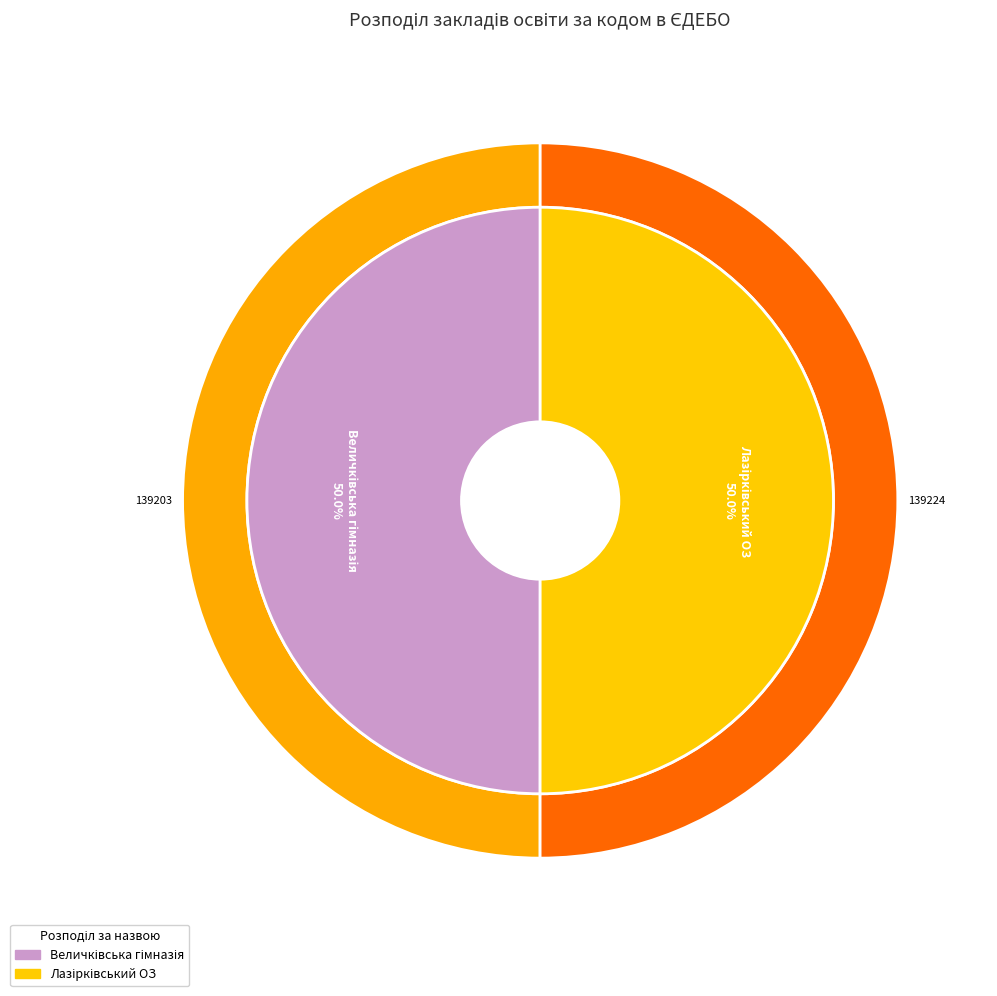

Which slice is the largest?

Лазірківський ОЗ